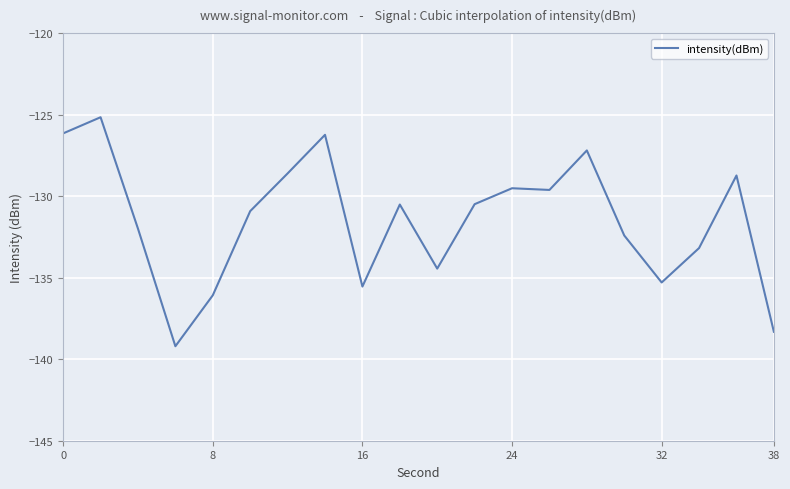

What is the smallest value displayed?

-139.2